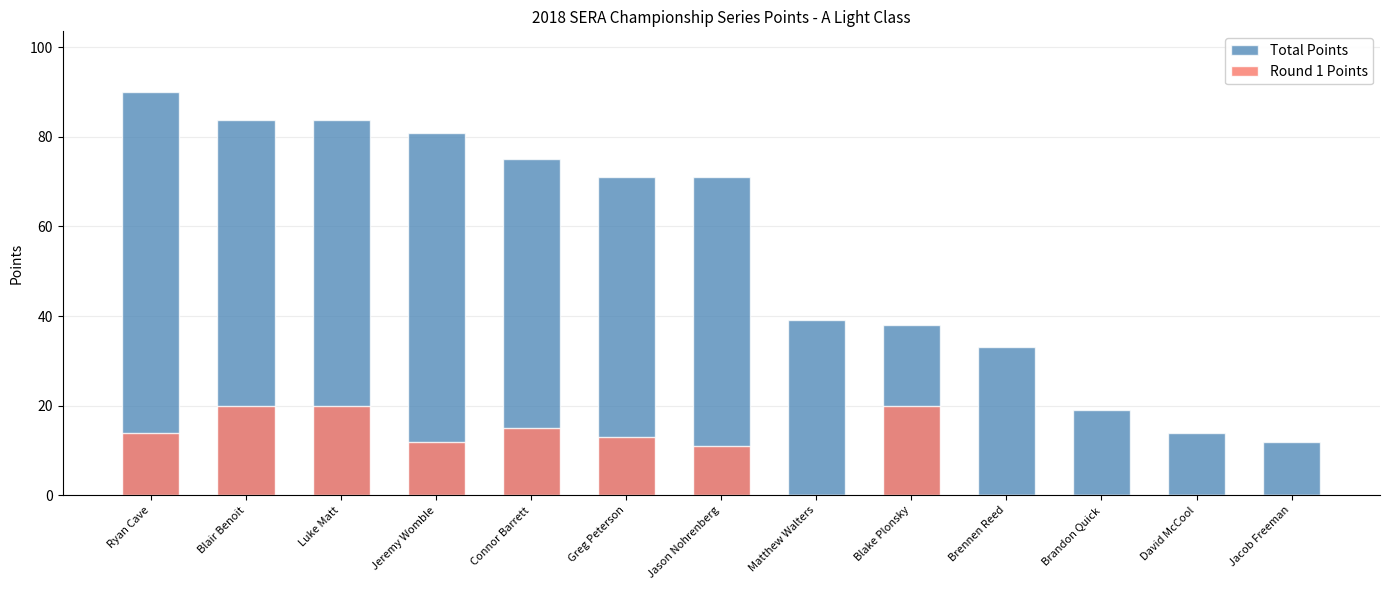

True or false: Round 1 Points has a value of 14.0 at Ryan Cave.

True